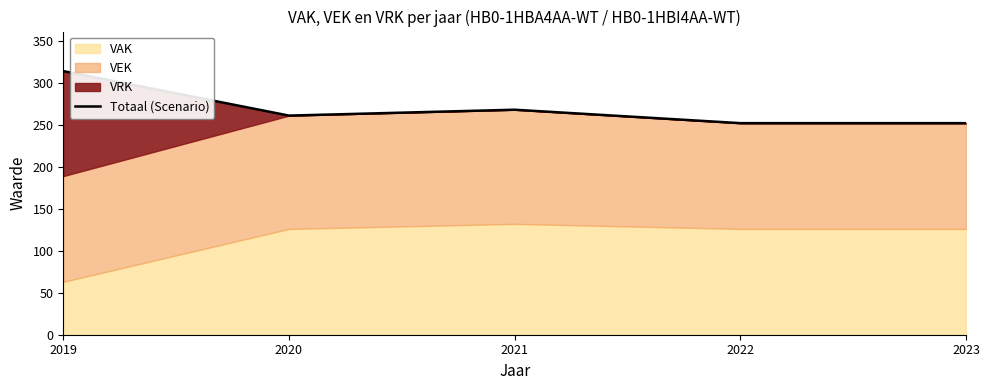

How many values are below 261?

2